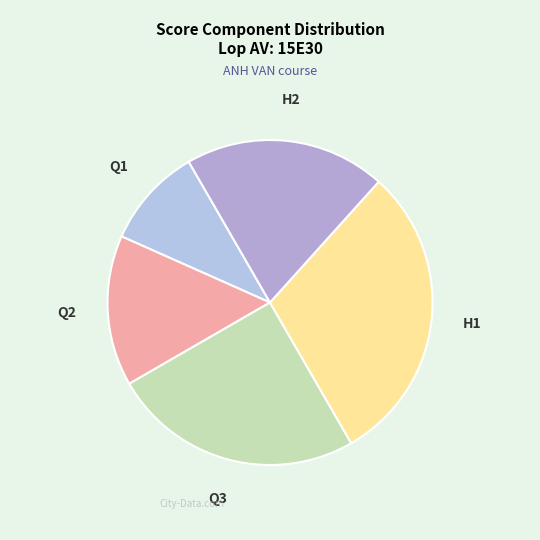

Which category has the biggest portion of the pie?

H1